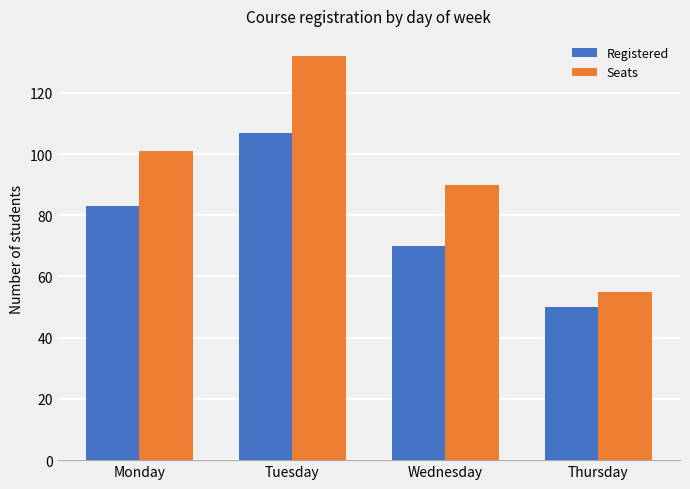

Between Tuesday and Wednesday, which series saw the biggest shift?

Seats